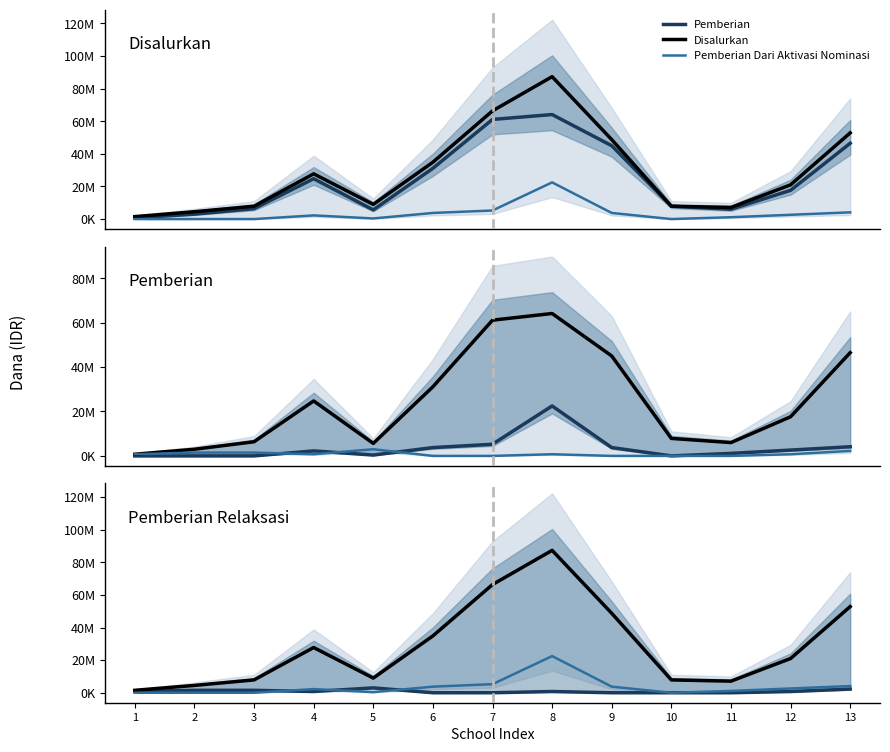

List the labels in order of Pemberian Dari Aktivasi Nominasi value, smallest first.

1, 2, 3, 10, 5, 11, 4, 12, 6, 9, 13, 7, 8